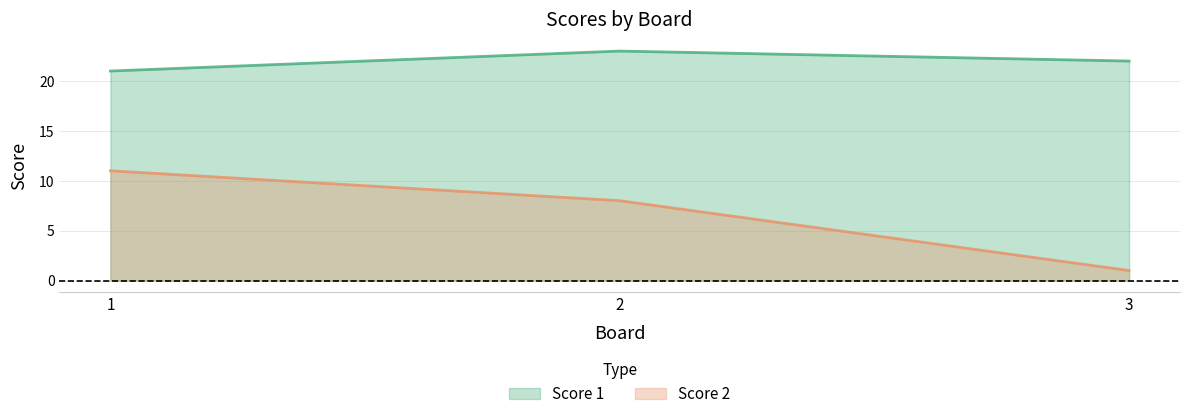

What is the value of the Score 2 point at the 1st from the left?

11